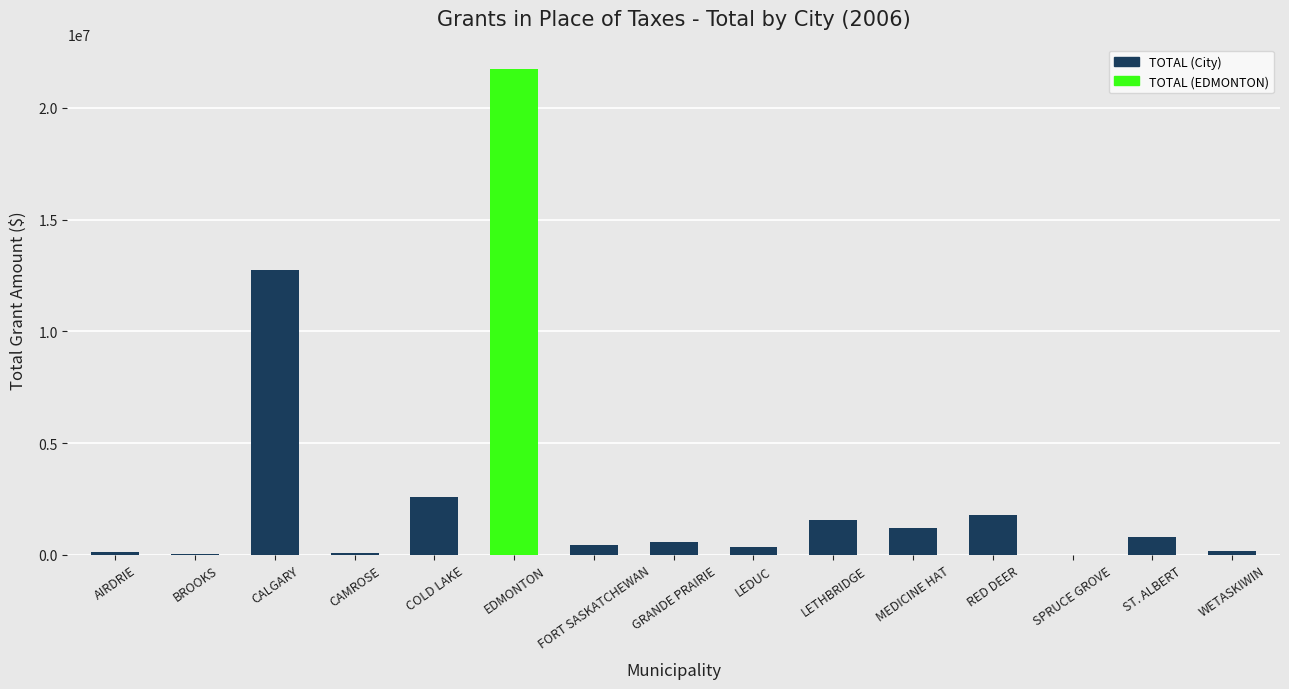

Is it true that the value at RED DEER is 1788143?

True